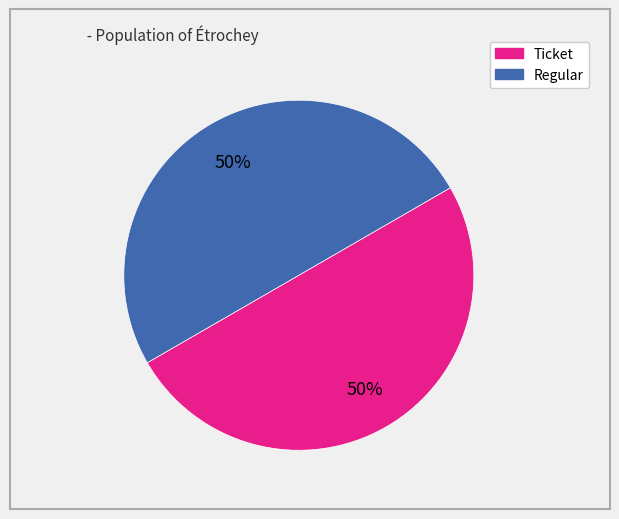

To the nearest percent, what is the average slice percentage?

50%